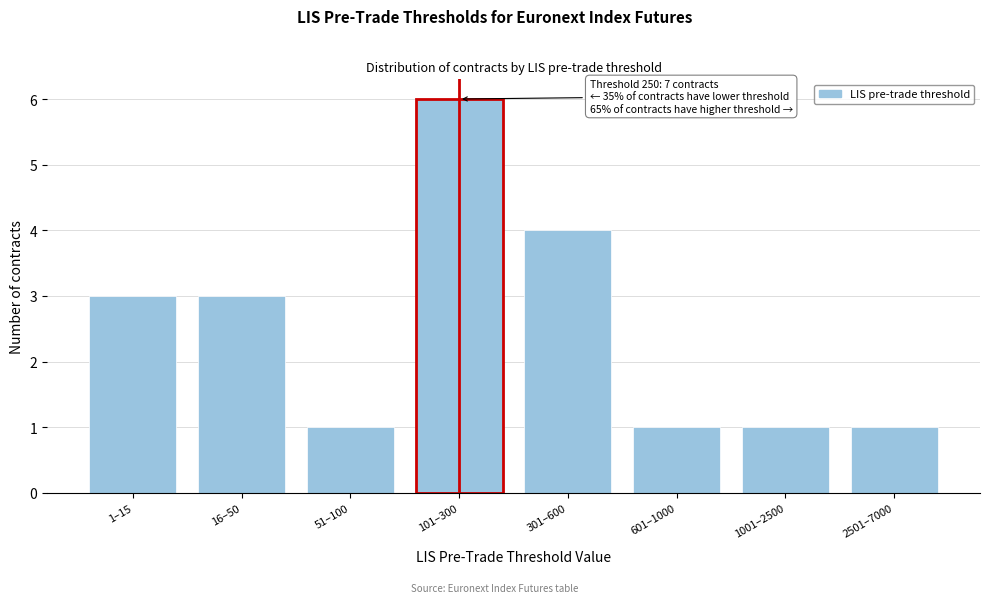

Reading right to left, transcribe all the data shown in this chart.

2501–7000=1	1001–2500=1	601–1000=1	301–600=4	101–300=6	51–100=1	16–50=3	1–15=3